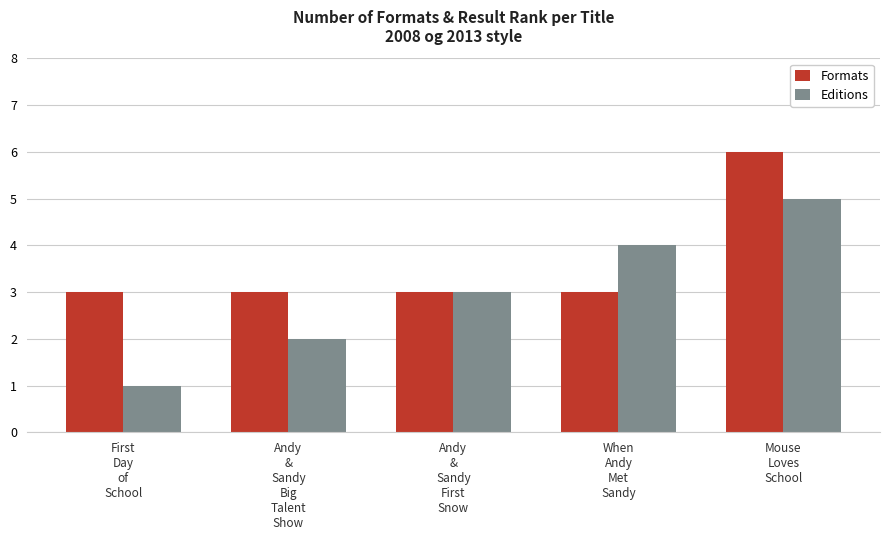

Rank the series by their average value, from lowest to highest.

Editions, Formats